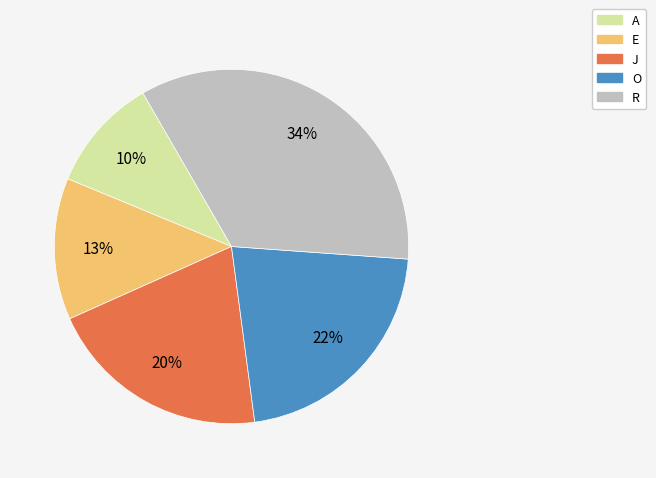

Is there a majority slice in this chart?

No